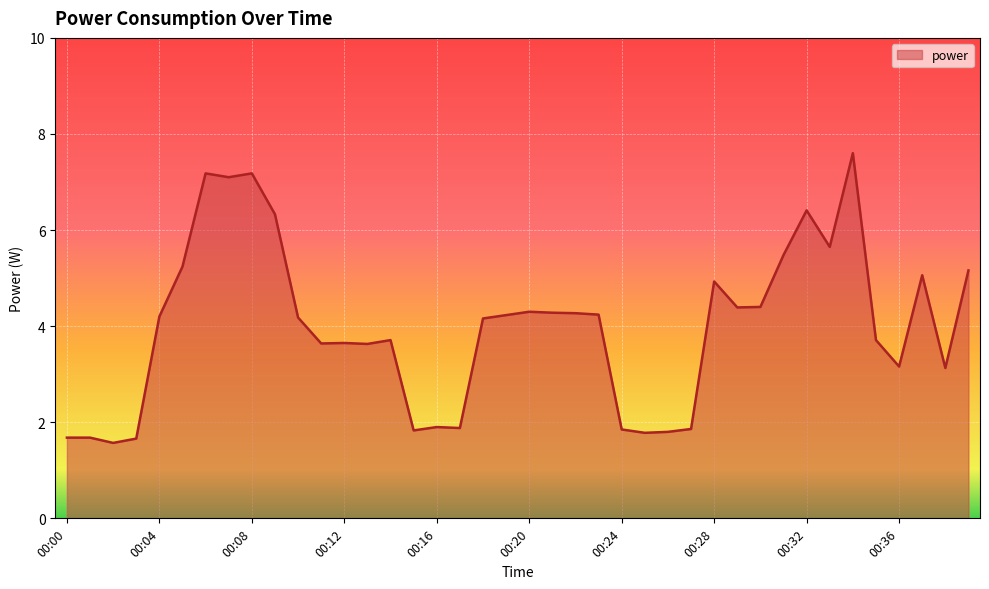

What is the difference between the maximum and minimum values?

6.0